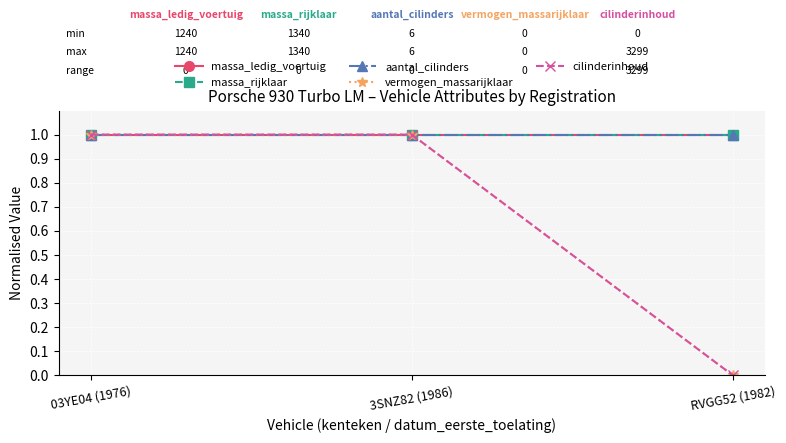

The value of vermogen_massarijklaar at 3SNZ82 (1986) is 1. True or false?

True